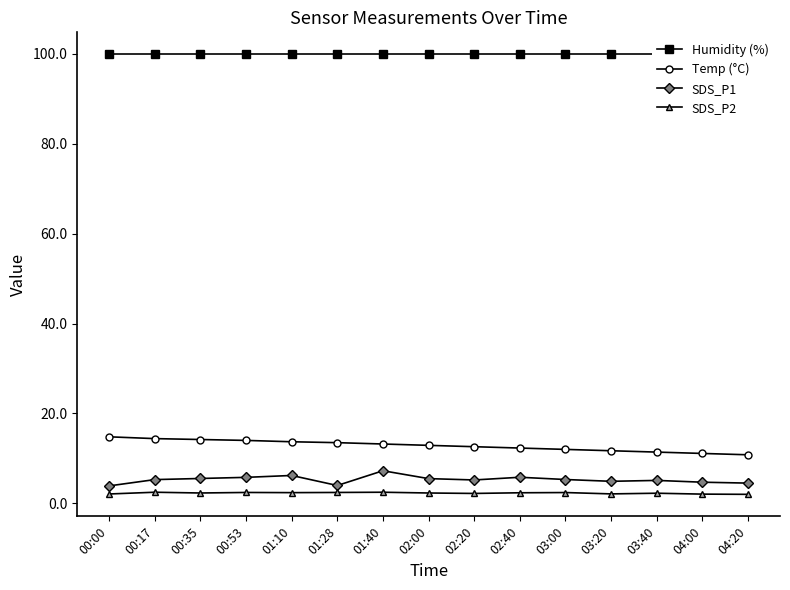

What are all the series names shown in the legend?

Humidity (%), Temp (°C), SDS_P1, SDS_P2